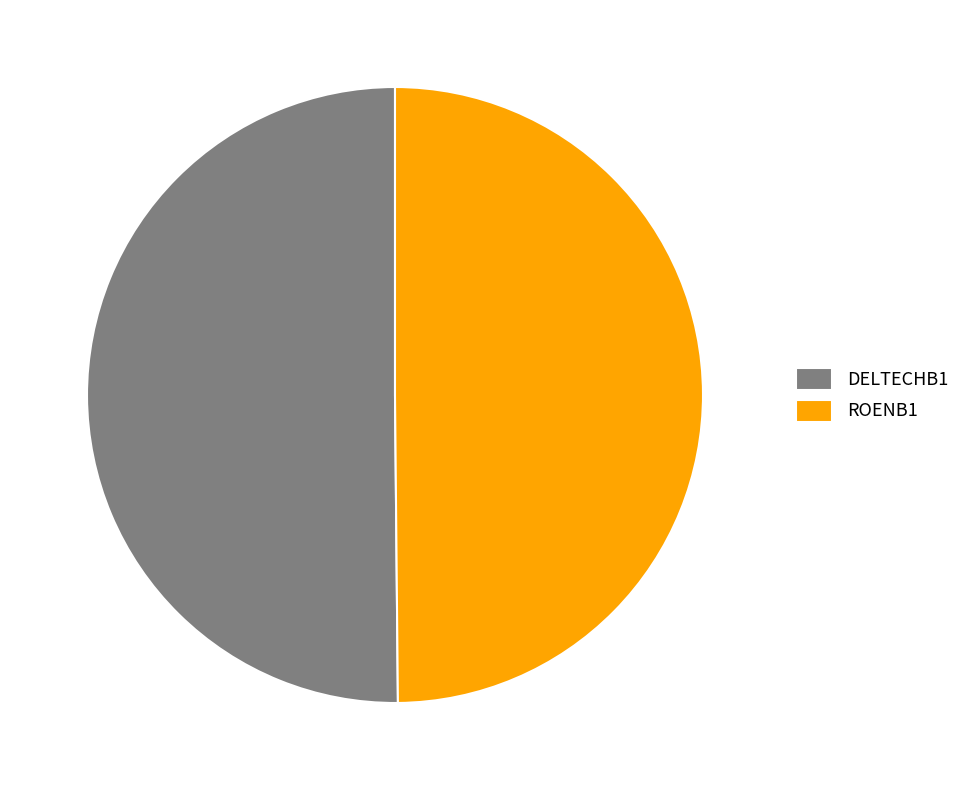

Is the sum of DELTECHB1 and ROENB1 greater than half?

Yes